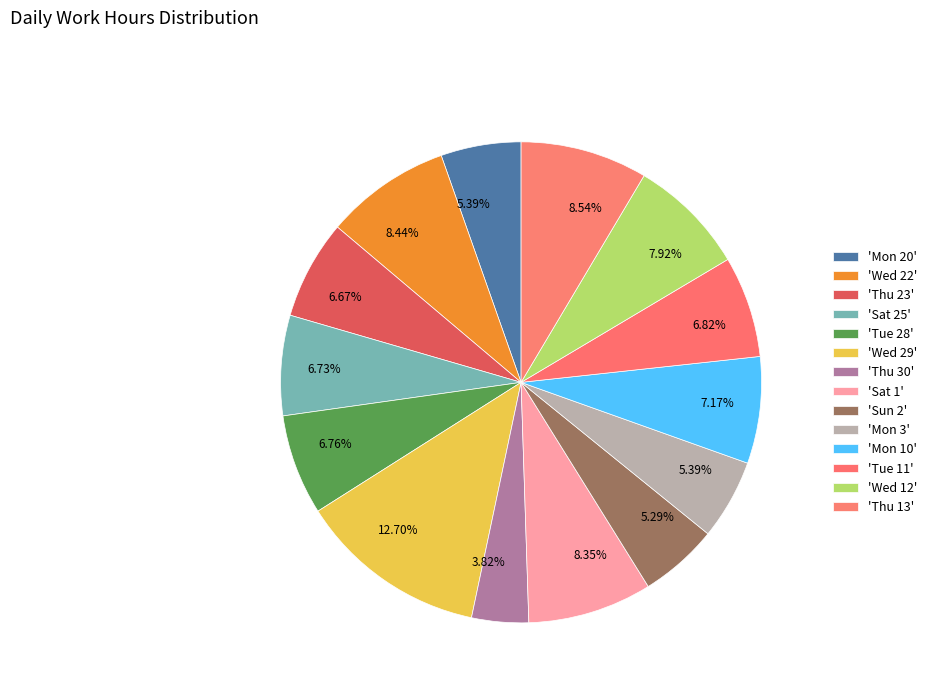

To the nearest percent, what is the average slice percentage?

7%